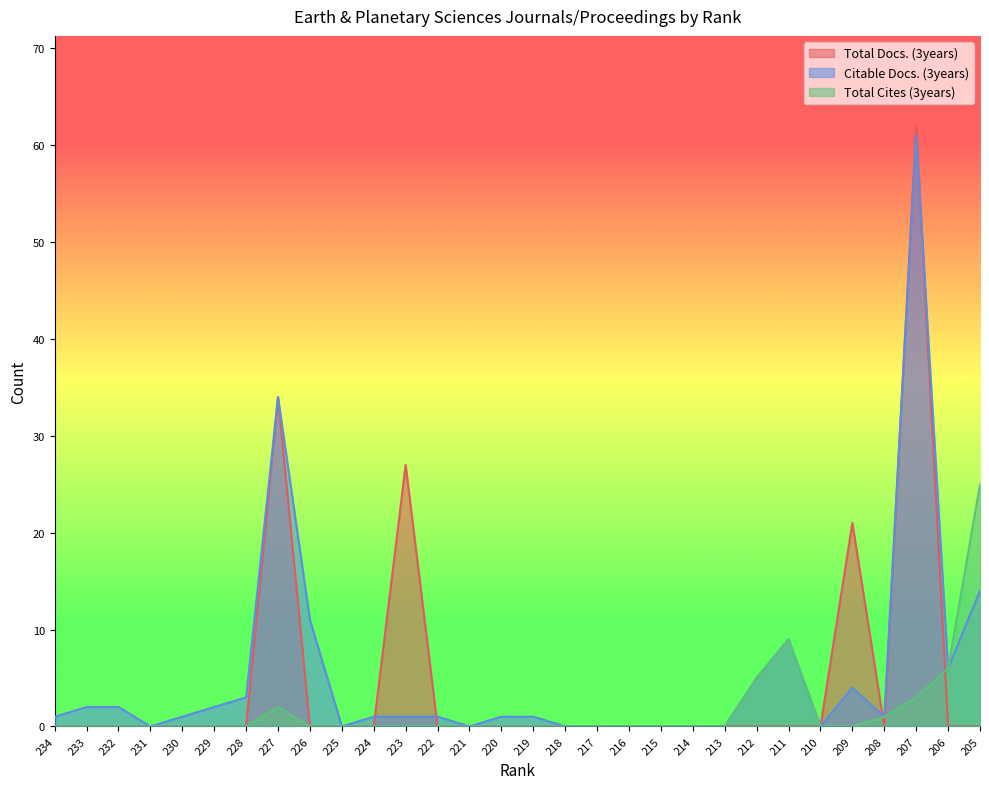

How many times do Citable Docs. (3years) and Total Docs. (3years) cross each other?

5